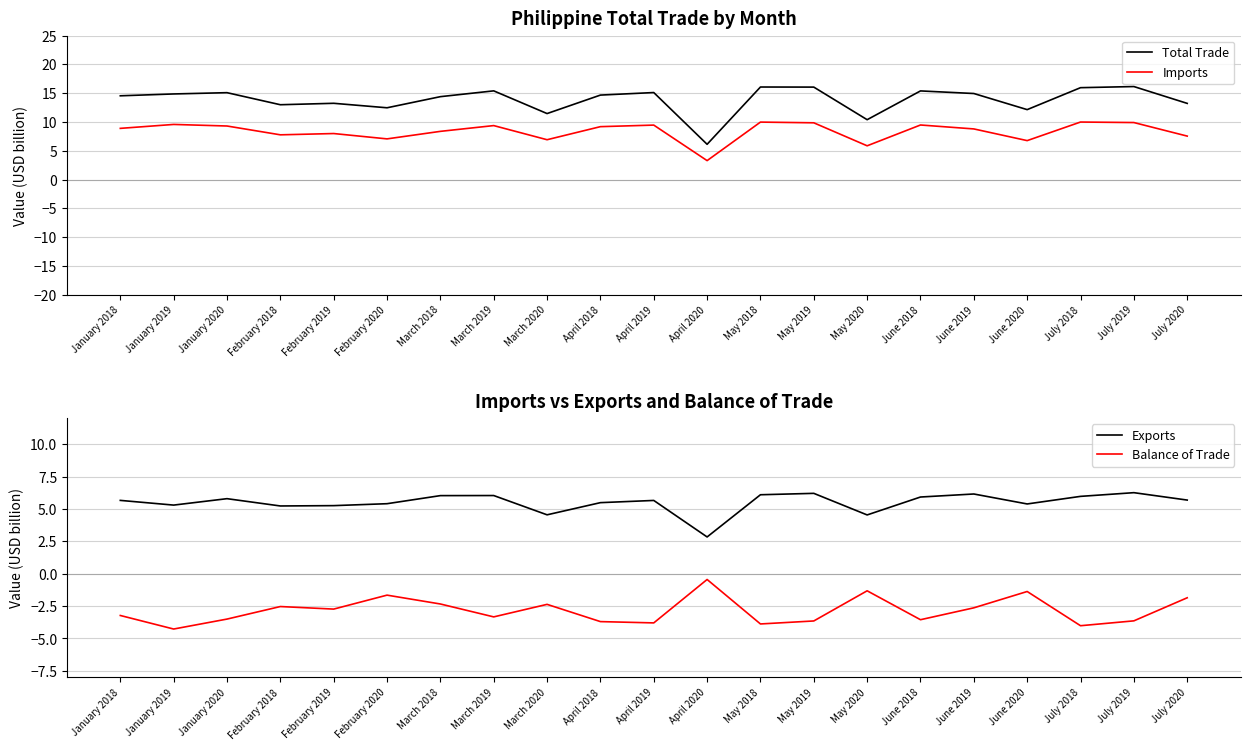

What is the approximate value of Balance of Trade at January 2018?

-3.2